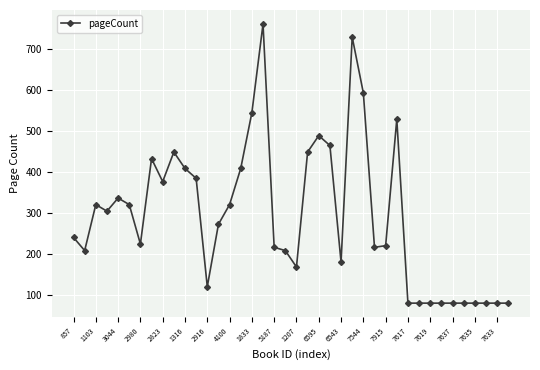

What is the difference between the maximum and minimum values?

680